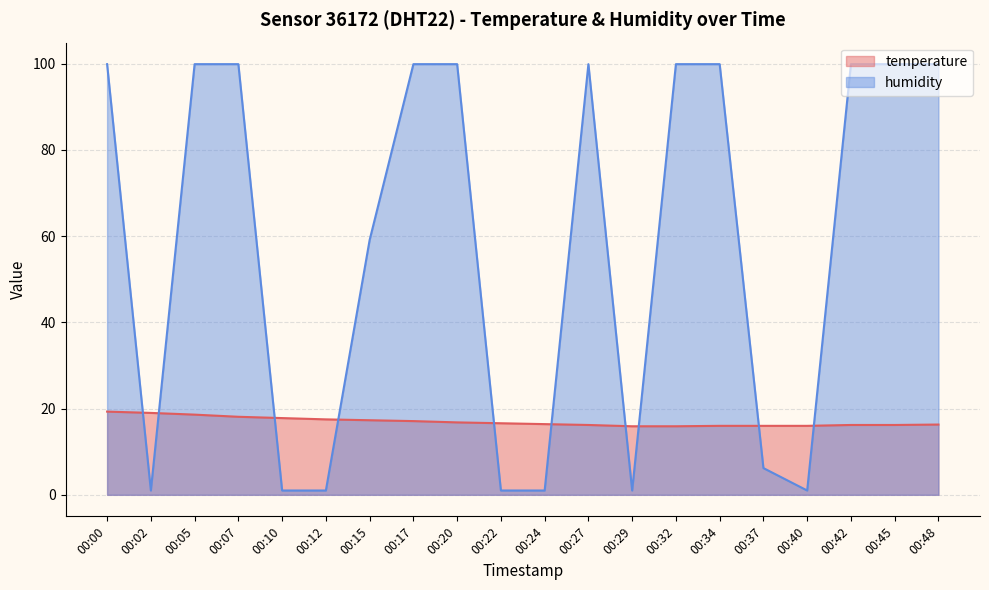

Between 00:15 and 00:29, which series saw the biggest shift?

humidity